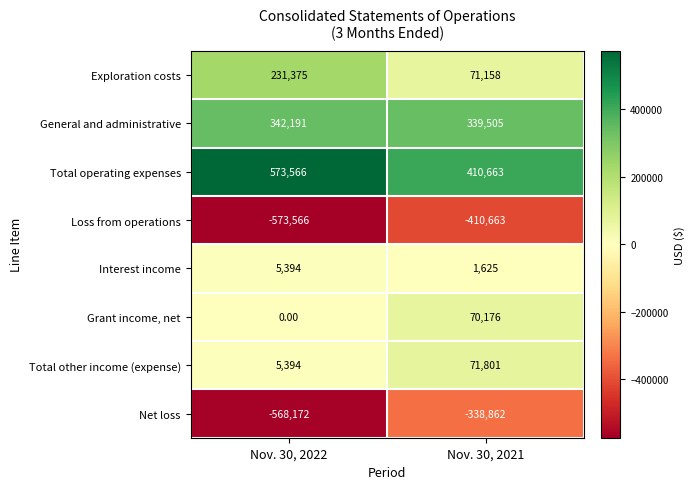

What is the difference between the highest and lowest values at Nov. 30, 2021?

821326